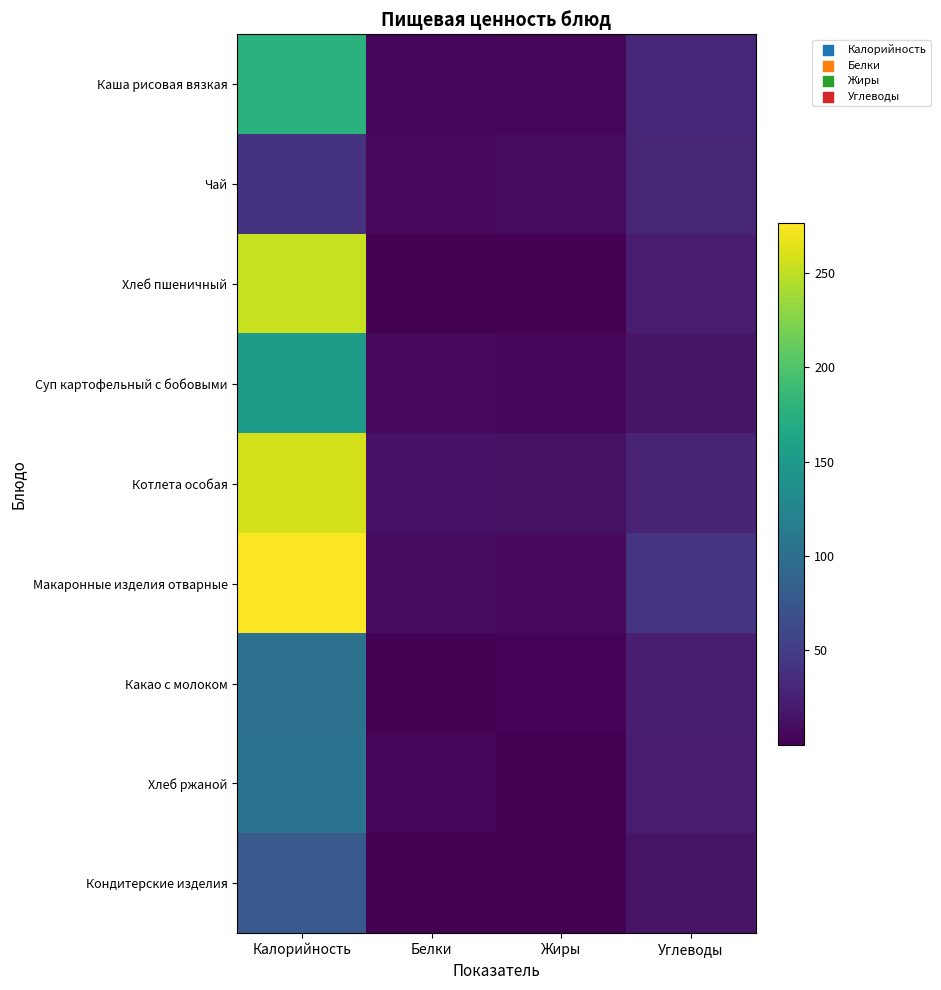

Reading left to right, transcribe all the data shown in this chart.

Каша рисовая вязкая: Калорийность=177.0	Белки=4.5	Жиры=4.1	Углеводы=30.6
Чай: Калорийность=40.0	Белки=5.4	Жиры=8.6	Углеводы=30.2
Хлеб пшеничный: Калорийность=253.0	Белки=0.2	Жиры=0.2	Углеводы=22.3
Суп картофельный с бобовыми: Калорийность=151.5	Белки=7.0	Жиры=5.2	Углеводы=14.8
Котлета особая: Калорийность=259.2	Белки=13.8	Жиры=12.9	Углеводы=26.9
Макаронные изделия отварные: Калорийность=276.5	Белки=8.9	Жиры=6.7	Углеводы=43.0
Какао с молоком: Калорийность=104.3	Белки=1.4	Жиры=2.8	Углеводы=23.3
Хлеб ржаной: Калорийность=105.0	Белки=4.0	Жиры=0.5	Углеводы=22.5
Кондитерские изделия: Калорийность=77.1	Белки=0.1	Жиры=0.0	Углеводы=15.0